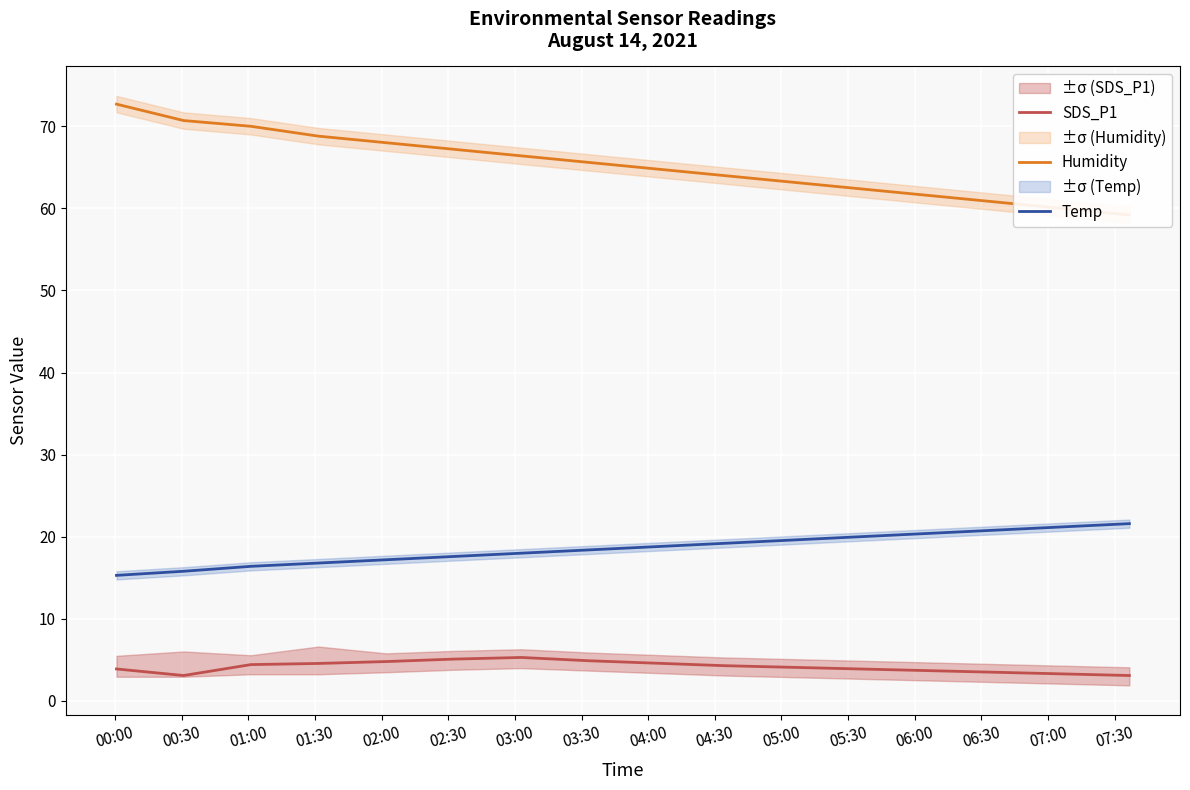

True or false: Temp has more than 1 points higher than both neighbors.

False